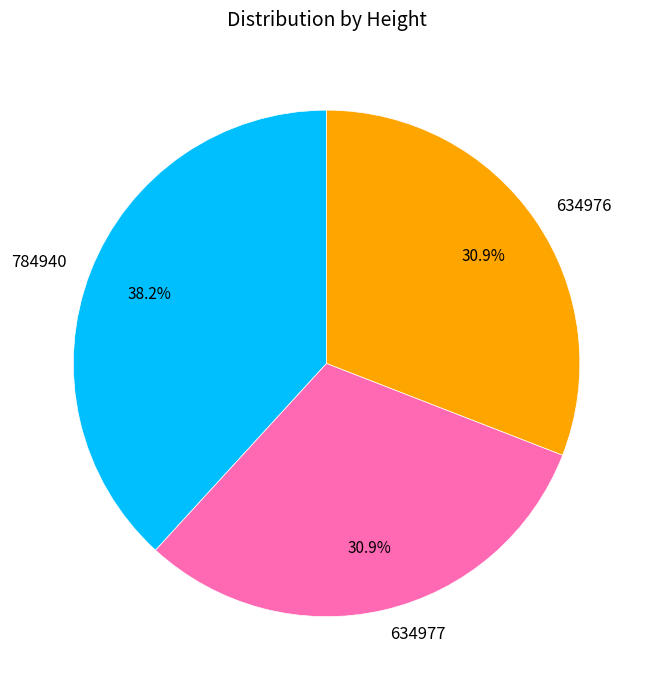

To the nearest percent, what is the difference between the 634977 and 784940 slice percentages?

7%